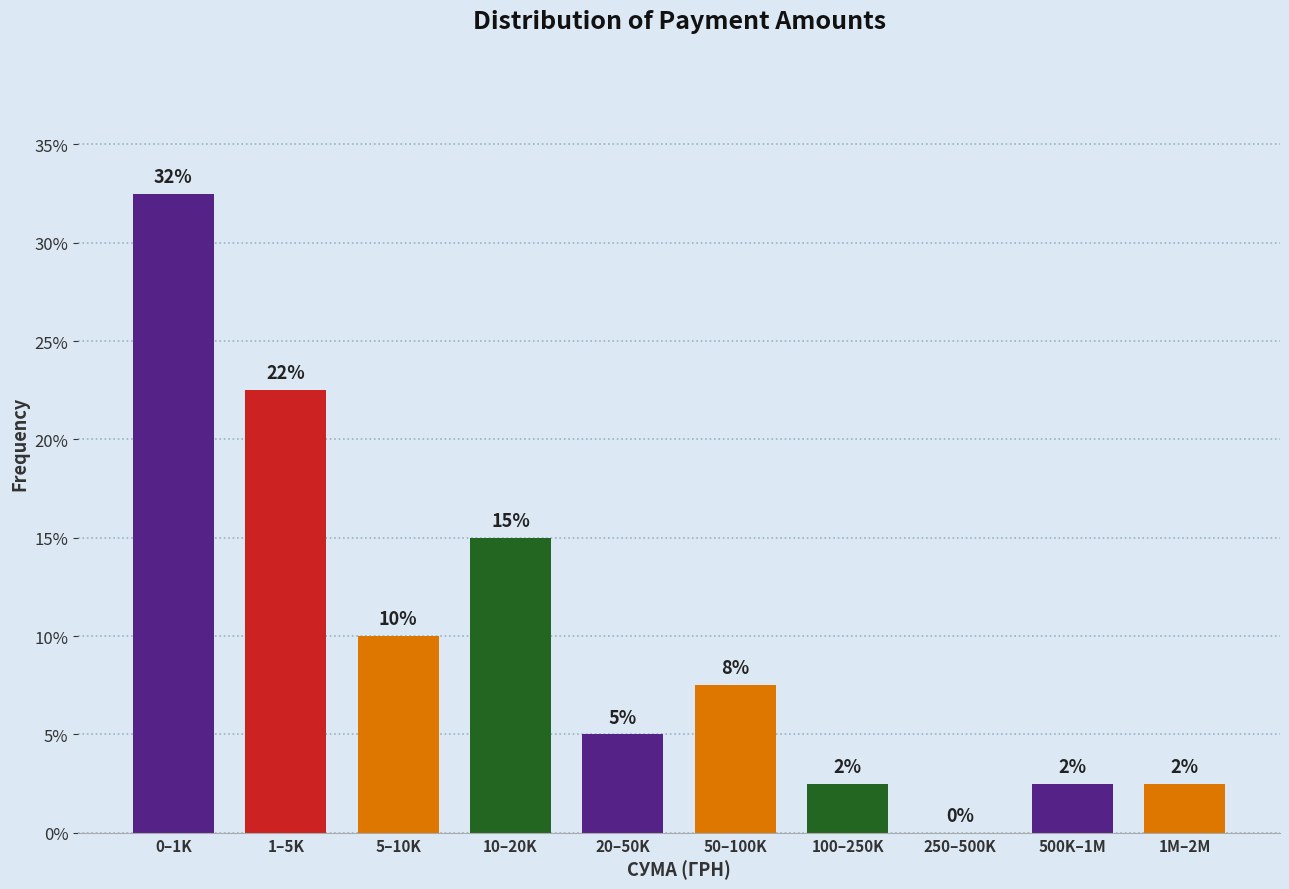

Are the bars horizontal?

No